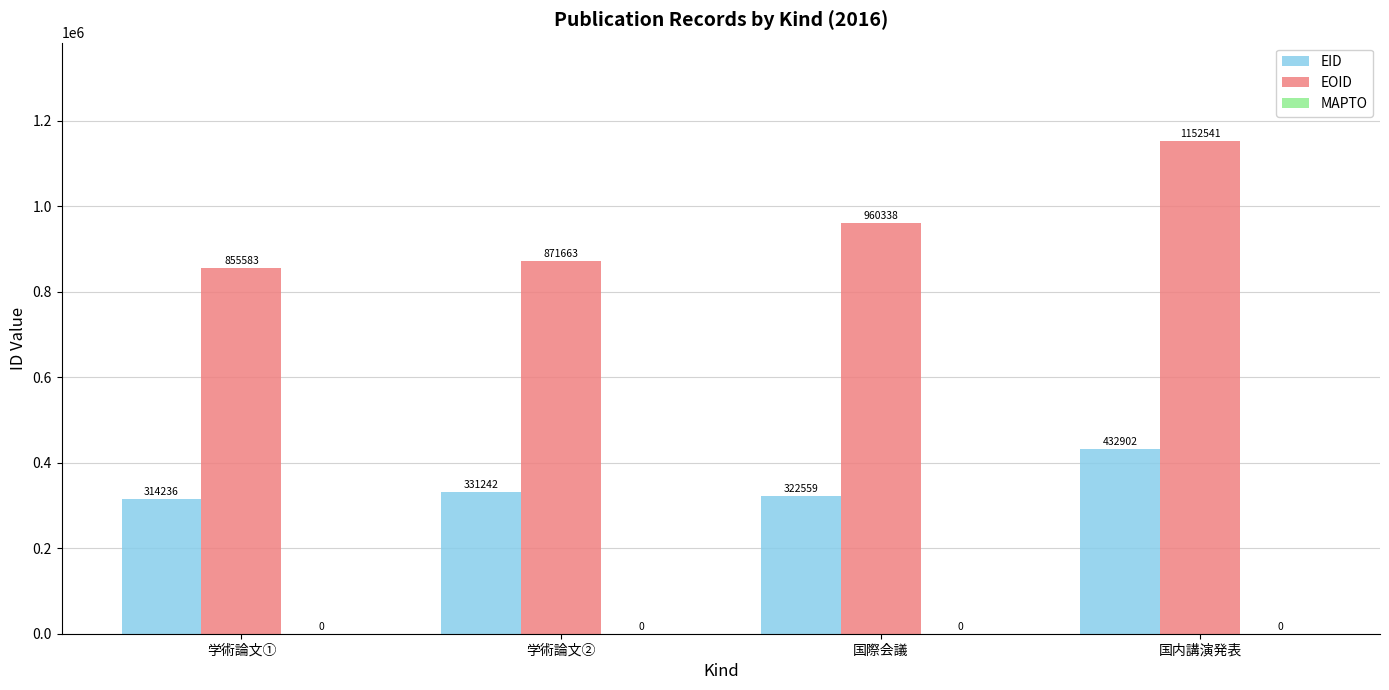

What is the value of the EOID bar at the 3rd from the left?

960338